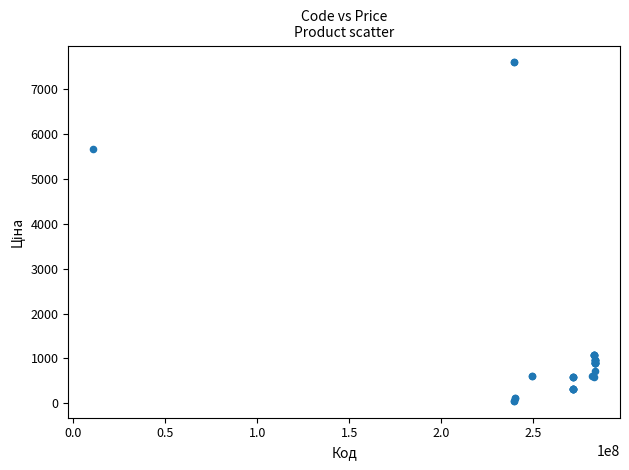

What Y value in the scatter plot is closest to 3826?

5673.8